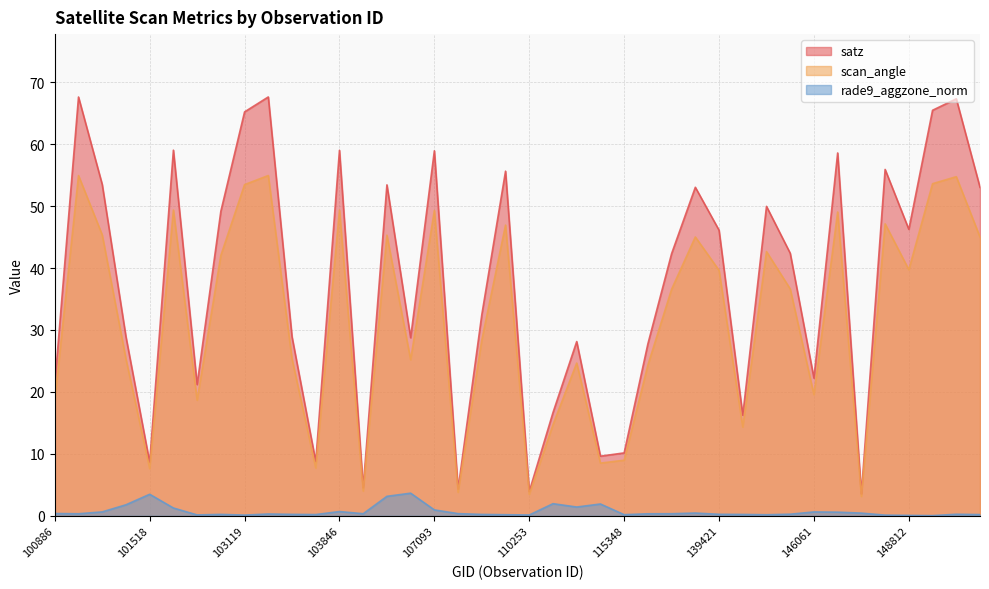

Where is the first local minimum for scan_angle?

101518